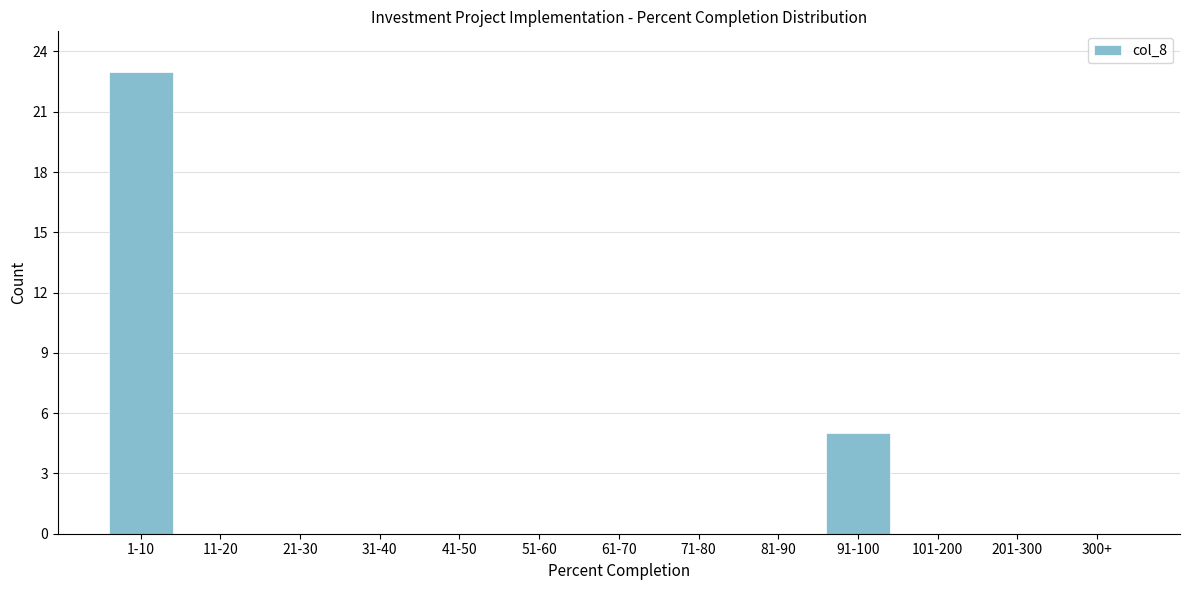

Reading right to left, extract all data points from this chart.

300+=0	201-300=0	101-200=0	91-100=5	81-90=0	71-80=0	61-70=0	51-60=0	41-50=0	31-40=0	21-30=0	11-20=0	1-10=23